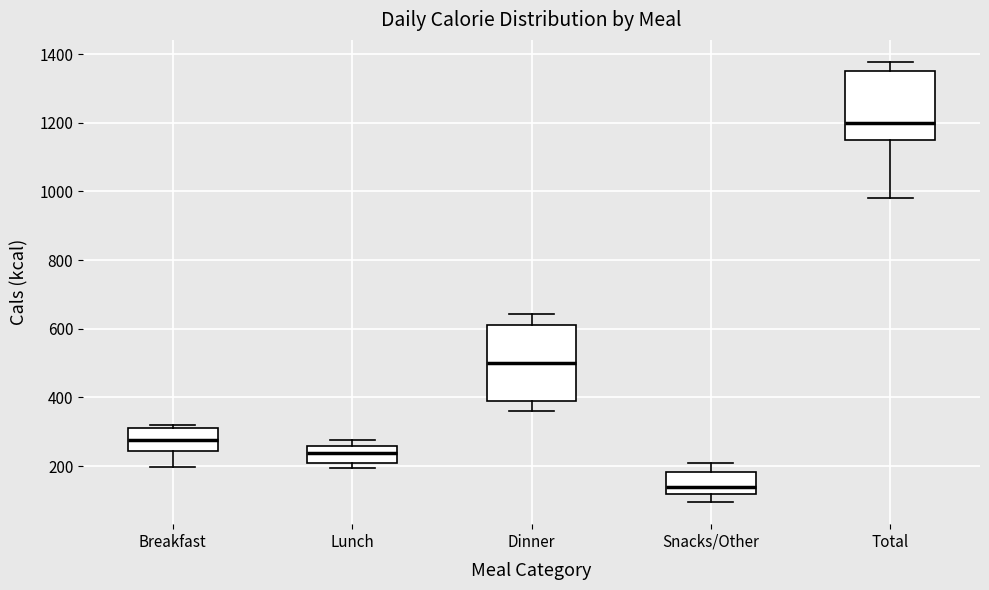

Where does the lower whisker of the box for Dinner end on the y-axis? The values are not printed on the chart, so give them approximately, as read against the axis.

360